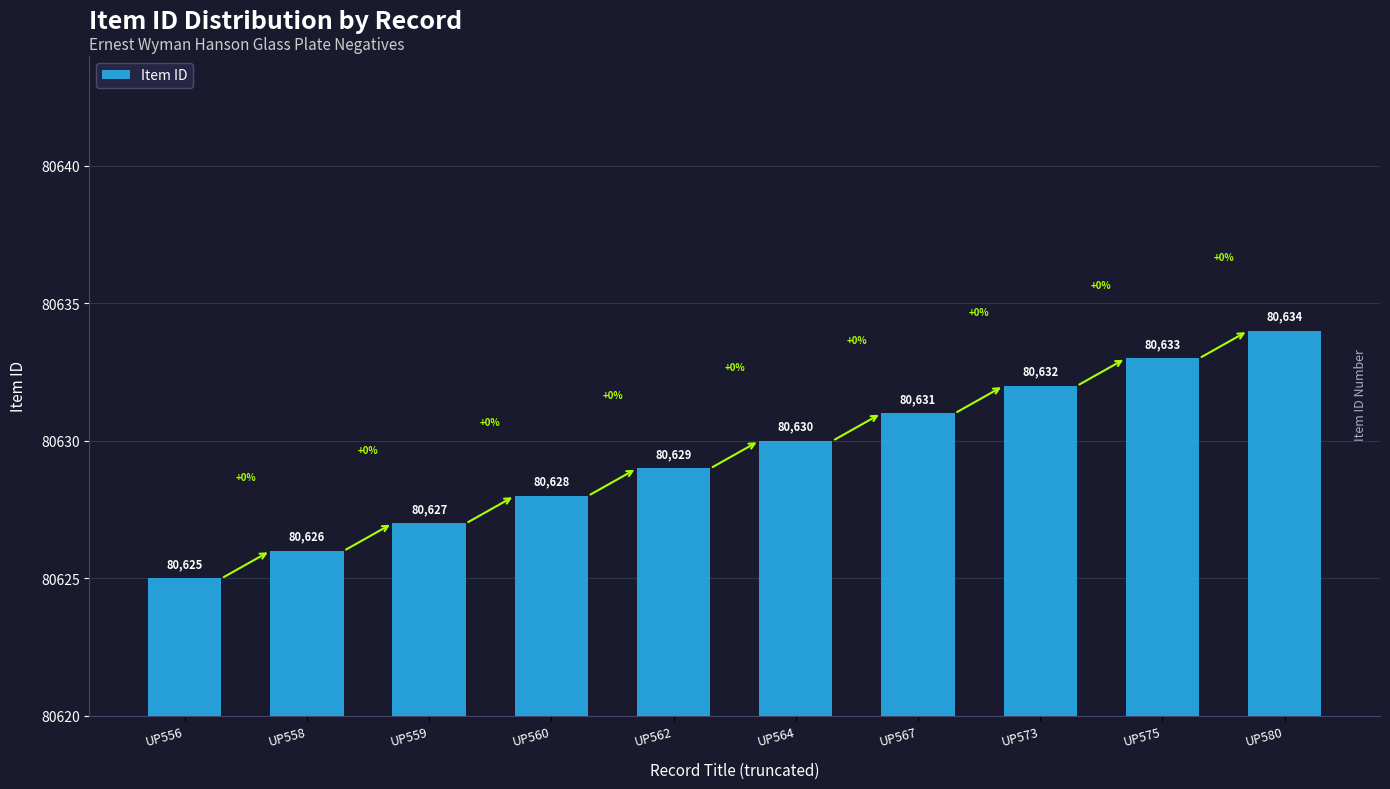

Where is the data nearest to the value 80629?

UP562